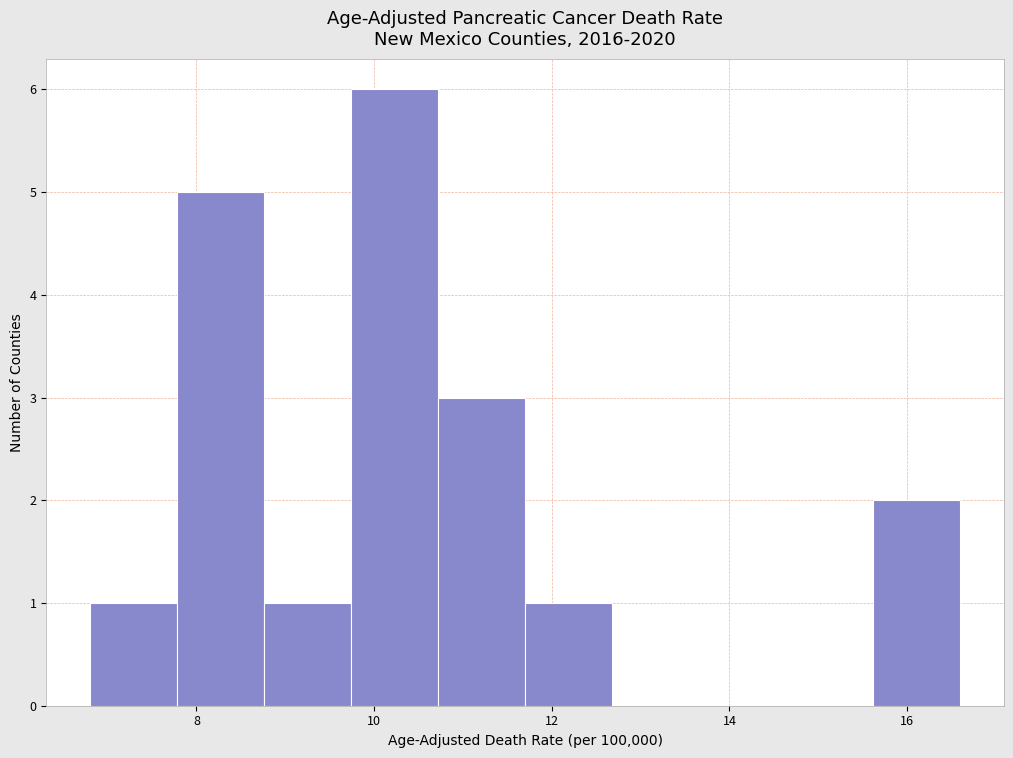

Reading left to right, list every bar in this chart as the range it spans on the x-axis followed by its height. Neither the bar edges nor the heights are printed on the chart, so give them approximately, as read against the axes.

6.80 to 7.78: 1
7.78 to 8.76: 5
8.76 to 9.74: 1
9.74 to 10.72: 6
10.72 to 11.70: 3
11.70 to 12.68: 1
12.68 to 13.66: 0
13.66 to 14.64: 0
14.64 to 15.62: 0
15.62 to 16.60: 2